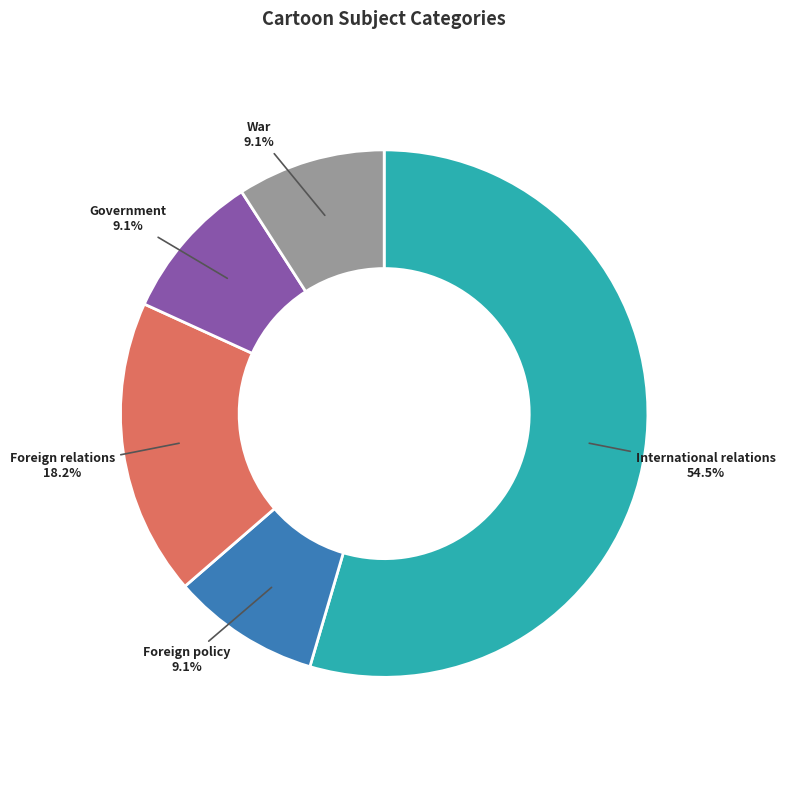

Is it true that War is 9% of the pie?

True